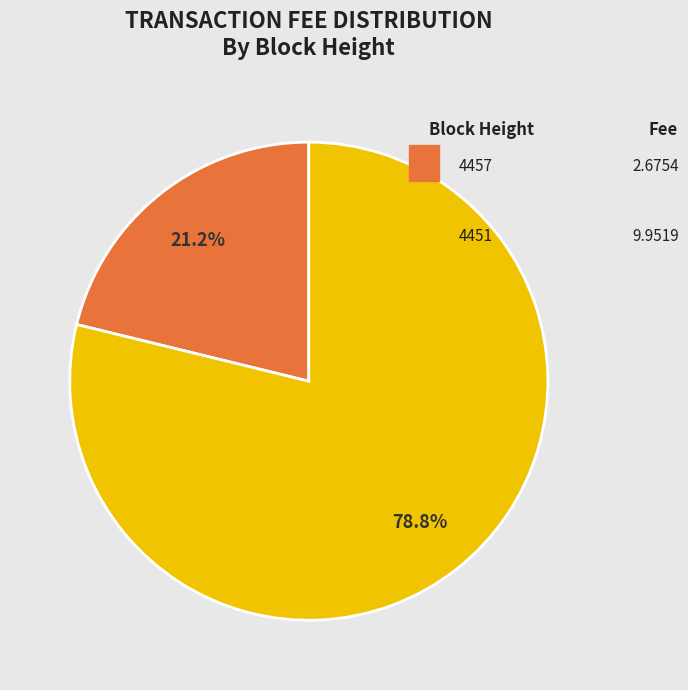

Is there any slice that represents more than half of the pie?

Yes